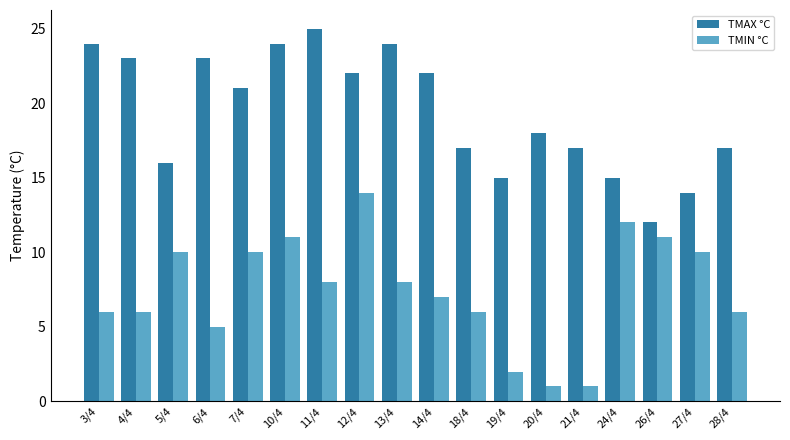

Reading left to right, extract all data points from this chart.

TMAX °C: 3/4=24	4/4=23	5/4=16	6/4=23	7/4=21	10/4=24	11/4=25	12/4=22	13/4=24	14/4=22	18/4=17	19/4=15	20/4=18	21/4=17	24/4=15	26/4=12	27/4=14	28/4=17
TMIN °C: 3/4=6	4/4=6	5/4=10	6/4=5	7/4=10	10/4=11	11/4=8	12/4=14	13/4=8	14/4=7	18/4=6	19/4=2	20/4=1	21/4=1	24/4=12	26/4=11	27/4=10	28/4=6